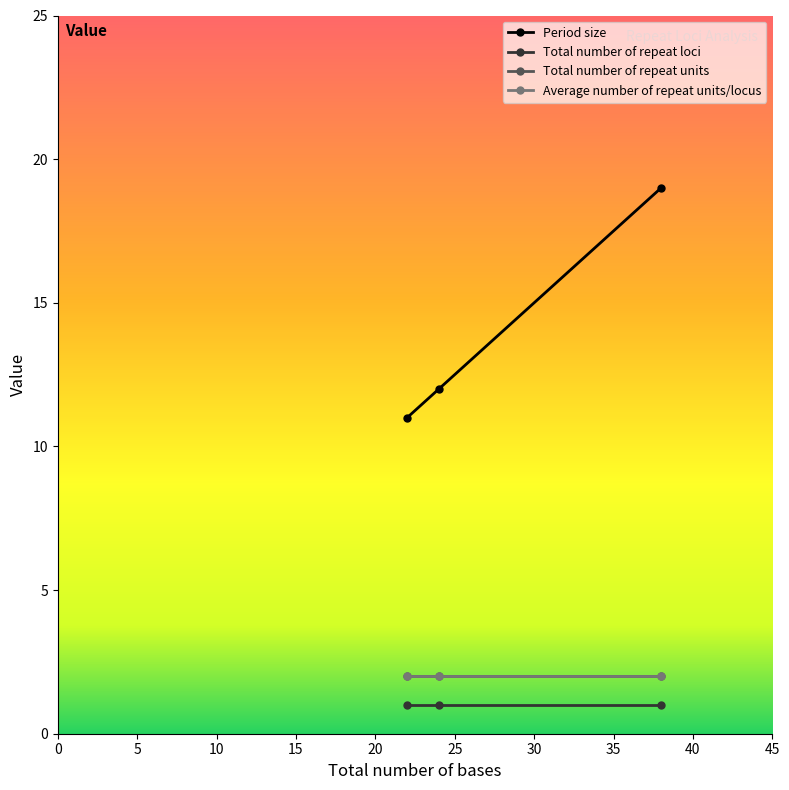

List the labels in order of Average number of repeat units/locus value, largest first.

38, 24, 22